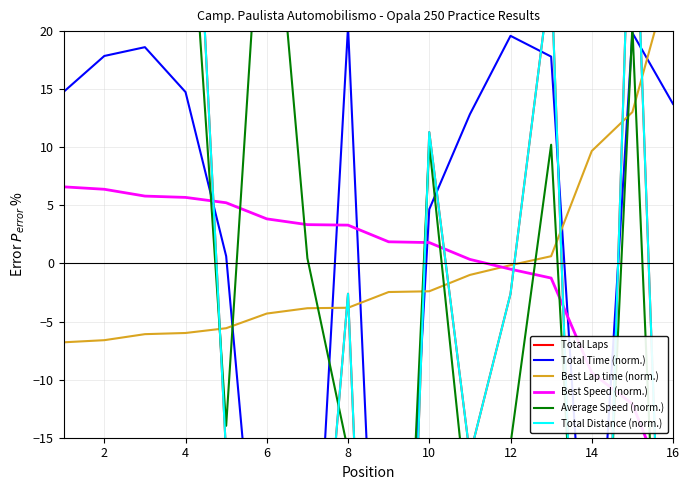

The value of Total Time at 14 is 9.1. True or false?

False